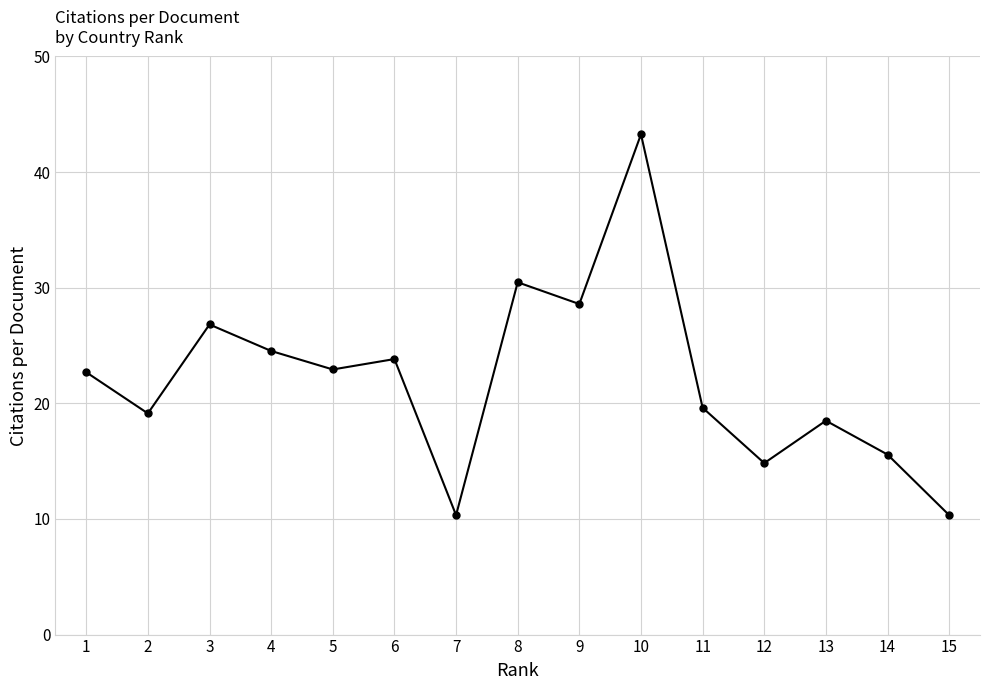

How many lines are shown in the chart?

1